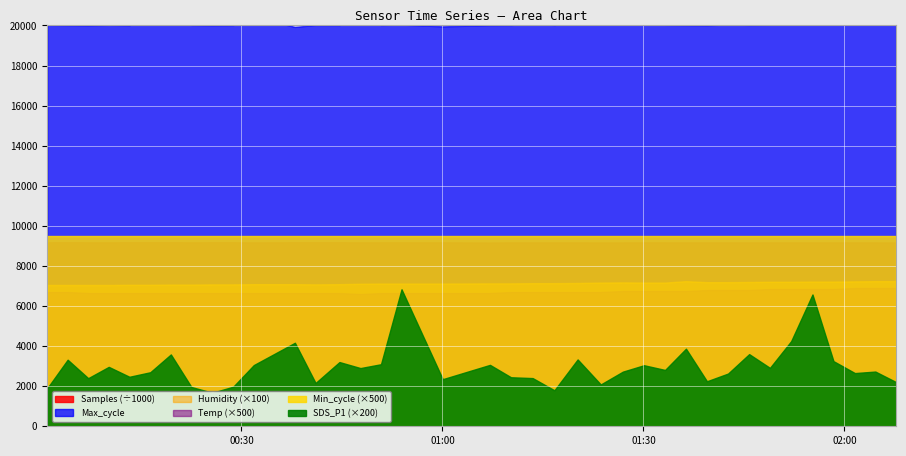

Reading right to left, what are all the values shown in this chart?

Samples: 2022/10/08 02:07:43=9171704.0	2022/10/08 02:04:37=9174209.0	2022/10/08 02:01:34=9174684.0	2022/10/08 01:58:22=9175252.0	2022/10/08 01:55:14=9175231.0	2022/10/08 01:52:03=9175821.0	2022/10/08 01:48:53=9175362.0	2022/10/08 01:45:47=9176245.0	2022/10/08 01:42:38=9174675.0	2022/10/08 01:39:29=9175505.0	2022/10/08 01:36:21=9176084.0	2022/10/08 01:33:14=9176918.0	2022/10/08 01:30:05=9177066.0	2022/10/08 01:26:56=9173812.0	2022/10/08 01:23:38=9171998.0	2022/10/08 01:20:11=9175871.0	2022/10/08 01:16:43=9174768.0	2022/10/08 01:13:28=9176338.0	2022/10/08 01:10:14=9176681.0	2022/10/08 01:07:06=9167856.0	2022/10/08 01:00:03=9178563.0	2022/10/08 00:53:54=9179523.0	2022/10/08 00:50:50=9179444.0	2022/10/08 00:47:46=9177627.0	2022/10/08 00:44:38=9180848.0	2022/10/08 00:41:04=9180112.0	2022/10/08 00:37:59=9180966.0	2022/10/08 00:31:51=9174937.0	2022/10/08 00:28:47=9180588.0	2022/10/08 00:25:40=9180256.0	2022/10/08 00:22:32=9178567.0	2022/10/08 00:19:28=9181580.0	2022/10/08 00:16:24=9181842.0	2022/10/08 00:13:17=9181266.0	2022/10/08 00:10:12=9178156.0	2022/10/08 00:07:08=9179279.0	2022/10/08 00:04:04=9182043.0	2022/10/08 00:01:01=9179124.0
Max_cycle: 2022/10/08 02:07:43=20026.0	2022/10/08 02:04:37=20467.0	2022/10/08 02:01:34=20055.0	2022/10/08 01:58:22=20539.0	2022/10/08 01:55:14=20052.0	2022/10/08 01:52:03=20101.0	2022/10/08 01:48:53=20031.0	2022/10/08 01:45:47=20024.0	2022/10/08 01:42:38=20051.0	2022/10/08 01:39:29=20010.0	2022/10/08 01:36:21=20019.0	2022/10/08 01:33:14=20029.0	2022/10/08 01:30:05=20369.0	2022/10/08 01:26:56=20478.0	2022/10/08 01:23:38=20377.0	2022/10/08 01:20:11=20154.0	2022/10/08 01:16:43=20023.0	2022/10/08 01:13:28=20093.0	2022/10/08 01:10:14=20022.0	2022/10/08 01:07:06=20014.0	2022/10/08 01:00:03=19954.0	2022/10/08 00:53:54=20042.0	2022/10/08 00:50:50=20022.0	2022/10/08 00:47:46=20471.0	2022/10/08 00:44:38=20018.0	2022/10/08 00:41:04=20021.0	2022/10/08 00:37:59=19927.0	2022/10/08 00:31:51=20416.0	2022/10/08 00:28:47=20018.0	2022/10/08 00:25:40=20010.0	2022/10/08 00:22:32=20025.0	2022/10/08 00:19:28=20363.0	2022/10/08 00:16:24=20471.0	2022/10/08 00:13:17=20011.0	2022/10/08 00:10:12=20029.0	2022/10/08 00:07:08=20006.0	2022/10/08 00:04:04=20016.0	2022/10/08 00:01:01=20028.0
Min_cycle: 2022/10/08 02:07:43=19.0	2022/10/08 02:04:37=19.0	2022/10/08 02:01:34=19.0	2022/10/08 01:58:22=19.0	2022/10/08 01:55:14=19.0	2022/10/08 01:52:03=19.0	2022/10/08 01:48:53=19.0	2022/10/08 01:45:47=19.0	2022/10/08 01:42:38=19.0	2022/10/08 01:39:29=19.0	2022/10/08 01:36:21=19.0	2022/10/08 01:33:14=19.0	2022/10/08 01:30:05=19.0	2022/10/08 01:26:56=19.0	2022/10/08 01:23:38=19.0	2022/10/08 01:20:11=19.0	2022/10/08 01:16:43=19.0	2022/10/08 01:13:28=19.0	2022/10/08 01:10:14=19.0	2022/10/08 01:07:06=19.0	2022/10/08 01:00:03=19.0	2022/10/08 00:53:54=19.0	2022/10/08 00:50:50=19.0	2022/10/08 00:47:46=19.0	2022/10/08 00:44:38=19.0	2022/10/08 00:41:04=19.0	2022/10/08 00:37:59=19.0	2022/10/08 00:31:51=19.0	2022/10/08 00:28:47=19.0	2022/10/08 00:25:40=19.0	2022/10/08 00:22:32=19.0	2022/10/08 00:19:28=19.0	2022/10/08 00:16:24=19.0	2022/10/08 00:13:17=19.0	2022/10/08 00:10:12=19.0	2022/10/08 00:07:08=19.0	2022/10/08 00:04:04=19.0	2022/10/08 00:01:01=19.0
Humidity: 2022/10/08 02:07:43=72.4	2022/10/08 02:04:37=72.4	2022/10/08 02:01:34=72.3	2022/10/08 01:58:22=72.2	2022/10/08 01:55:14=72.2	2022/10/08 01:52:03=72.1	2022/10/08 01:48:53=72.1	2022/10/08 01:45:47=72.0	2022/10/08 01:42:38=71.9	2022/10/08 01:39:29=71.9	2022/10/08 01:36:21=72.4	2022/10/08 01:33:14=71.7	2022/10/08 01:30:05=71.7	2022/10/08 01:26:56=71.8	2022/10/08 01:23:38=71.7	2022/10/08 01:20:11=71.5	2022/10/08 01:16:43=71.4	2022/10/08 01:13:28=71.4	2022/10/08 01:10:14=71.3	2022/10/08 01:07:06=71.3	2022/10/08 01:00:03=71.2	2022/10/08 00:53:54=71.2	2022/10/08 00:50:50=71.2	2022/10/08 00:47:46=71.1	2022/10/08 00:44:38=70.9	2022/10/08 00:41:04=70.8	2022/10/08 00:37:59=70.9	2022/10/08 00:31:51=70.9	2022/10/08 00:28:47=70.8	2022/10/08 00:25:40=70.8	2022/10/08 00:22:32=70.7	2022/10/08 00:19:28=70.7	2022/10/08 00:16:24=70.6	2022/10/08 00:13:17=70.6	2022/10/08 00:10:12=70.5	2022/10/08 00:07:08=70.5	2022/10/08 00:04:04=70.5	2022/10/08 00:01:01=70.5
Temp: 2022/10/08 02:07:43=13.8	2022/10/08 02:04:37=13.8	2022/10/08 02:01:34=13.8	2022/10/08 01:58:22=13.7	2022/10/08 01:55:14=13.7	2022/10/08 01:52:03=13.7	2022/10/08 01:48:53=13.7	2022/10/08 01:45:47=13.6	2022/10/08 01:42:38=13.6	2022/10/08 01:39:29=13.6	2022/10/08 01:36:21=13.5	2022/10/08 01:33:14=13.5	2022/10/08 01:30:05=13.5	2022/10/08 01:26:56=13.5	2022/10/08 01:23:38=13.4	2022/10/08 01:20:11=13.4	2022/10/08 01:16:43=13.4	2022/10/08 01:13:28=13.4	2022/10/08 01:10:14=13.4	2022/10/08 01:07:06=13.3	2022/10/08 01:00:03=13.3	2022/10/08 00:53:54=13.3	2022/10/08 00:50:50=13.3	2022/10/08 00:47:46=13.2	2022/10/08 00:44:38=13.3	2022/10/08 00:41:04=13.3	2022/10/08 00:37:59=13.3	2022/10/08 00:31:51=13.3	2022/10/08 00:28:47=13.3	2022/10/08 00:25:40=13.3	2022/10/08 00:22:32=13.3	2022/10/08 00:19:28=13.3	2022/10/08 00:16:24=13.3	2022/10/08 00:13:17=13.3	2022/10/08 00:10:12=13.3	2022/10/08 00:07:08=13.3	2022/10/08 00:04:04=13.4	2022/10/08 00:01:01=13.4
SDS_P1: 2022/10/08 02:07:43=11.0	2022/10/08 02:04:37=13.7	2022/10/08 02:01:34=13.3	2022/10/08 01:58:22=16.2	2022/10/08 01:55:14=32.9	2022/10/08 01:52:03=21.2	2022/10/08 01:48:53=14.6	2022/10/08 01:45:47=18.0	2022/10/08 01:42:38=13.2	2022/10/08 01:39:29=11.2	2022/10/08 01:36:21=19.4	2022/10/08 01:33:14=14.1	2022/10/08 01:30:05=15.2	2022/10/08 01:26:56=13.6	2022/10/08 01:23:38=10.4	2022/10/08 01:20:11=16.7	2022/10/08 01:16:43=9.0	2022/10/08 01:13:28=12.0	2022/10/08 01:10:14=12.2	2022/10/08 01:07:06=15.3	2022/10/08 01:00:03=11.8	2022/10/08 00:53:54=34.2	2022/10/08 00:50:50=15.5	2022/10/08 00:47:46=14.5	2022/10/08 00:44:38=16.0	2022/10/08 00:41:04=10.8	2022/10/08 00:37:59=20.8	2022/10/08 00:31:51=15.3	2022/10/08 00:28:47=9.9	2022/10/08 00:25:40=8.4	2022/10/08 00:22:32=9.8	2022/10/08 00:19:28=17.9	2022/10/08 00:16:24=13.5	2022/10/08 00:13:17=12.3	2022/10/08 00:10:12=14.8	2022/10/08 00:07:08=12.0	2022/10/08 00:04:04=16.6	2022/10/08 00:01:01=9.5